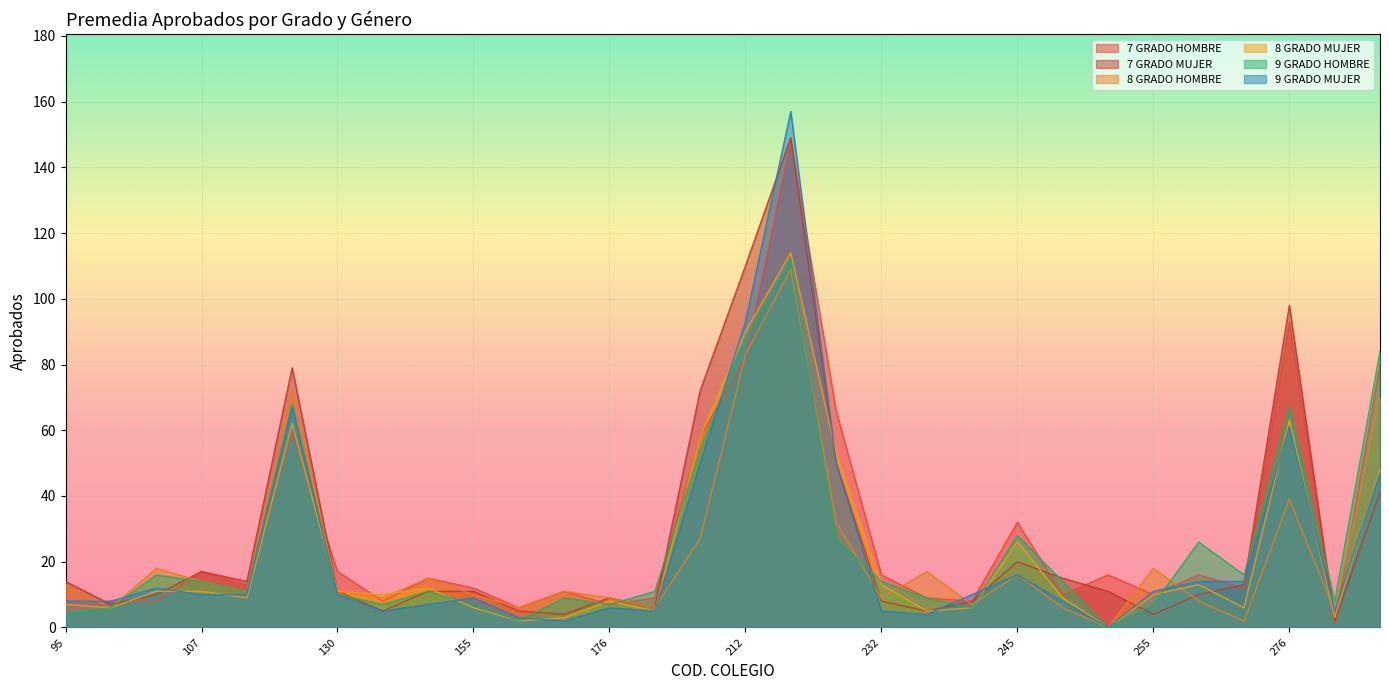

What is the difference between the maximum and minimum values in the 8 GRADO HOMBRE series?

109